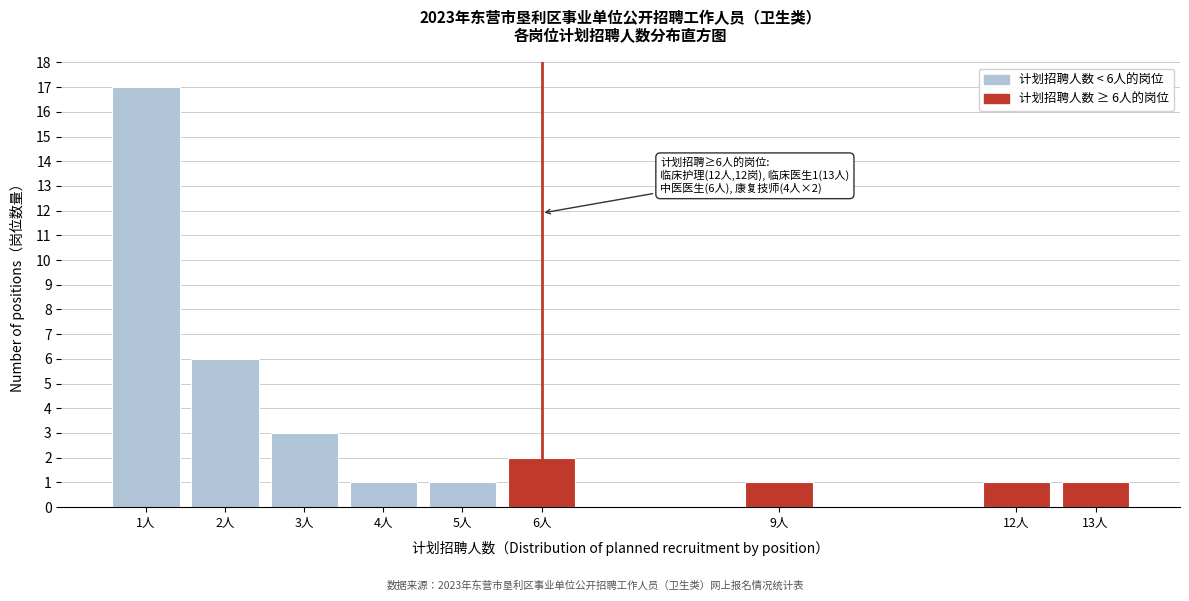

Reading right to left, extract all data points from this chart.

13人=1	12人=1	9人=1	6人=2	5人=1	4人=1	3人=3	2人=6	1人=17